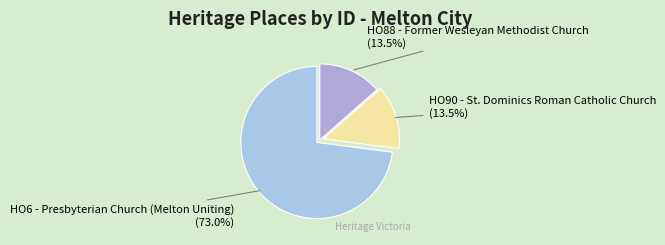

Which slice is the largest?

HO6 - Presbyterian Church (Melton Uniting)